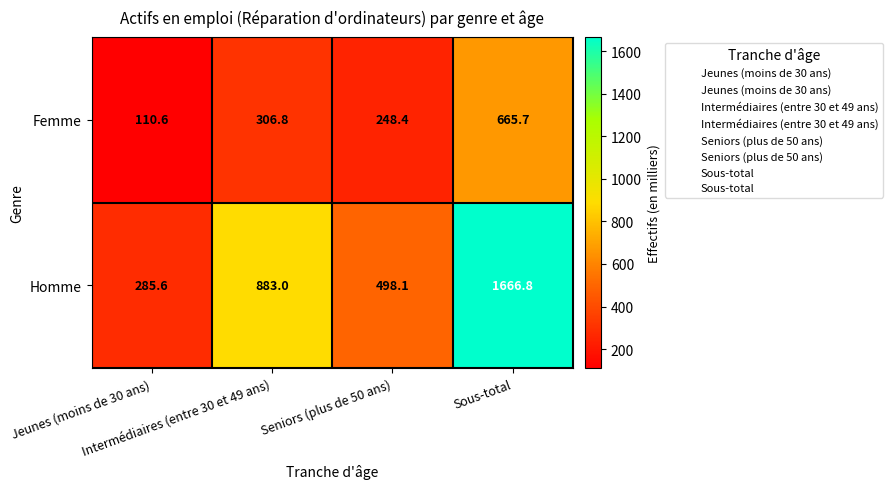

What is the difference between the maximum and second lowest values in the Homme series?

1168.7